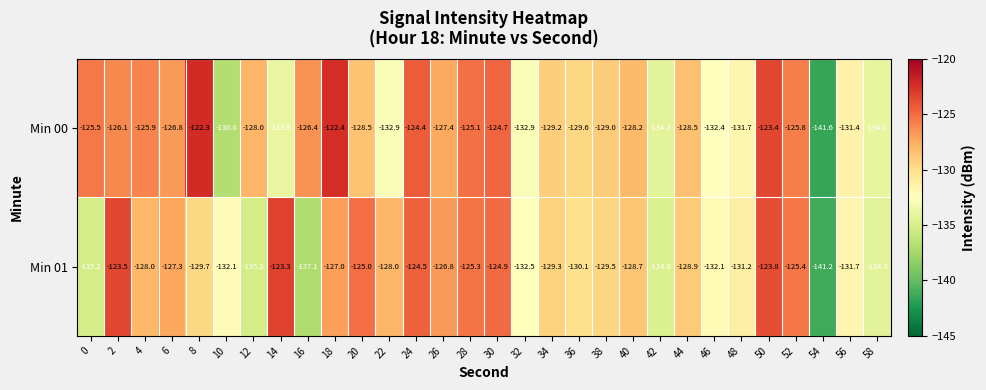

Which series has the widest spread of values?

Min 00